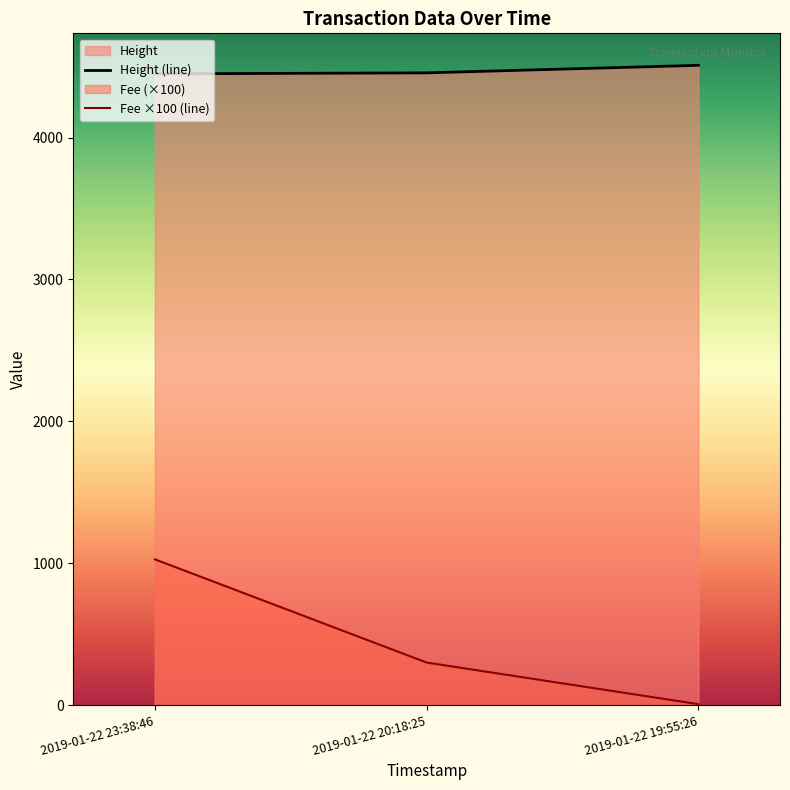

What is the approximate value of Height (line) at 2019-01-22 20:18:25?

4456.0